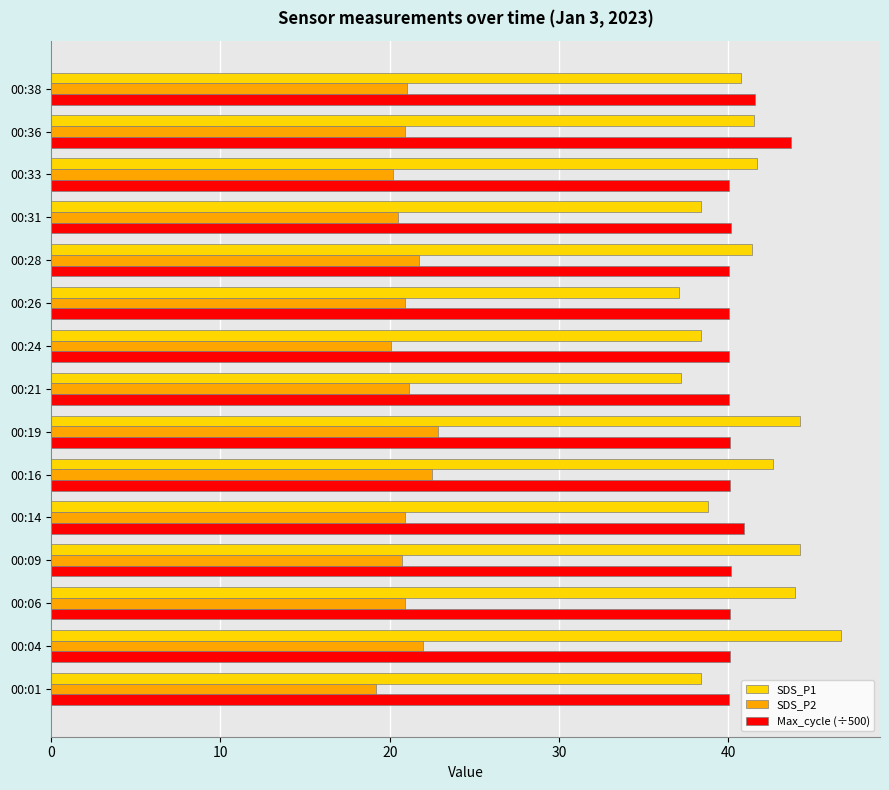

What is the sum of all SDS_P1 values?

615.3